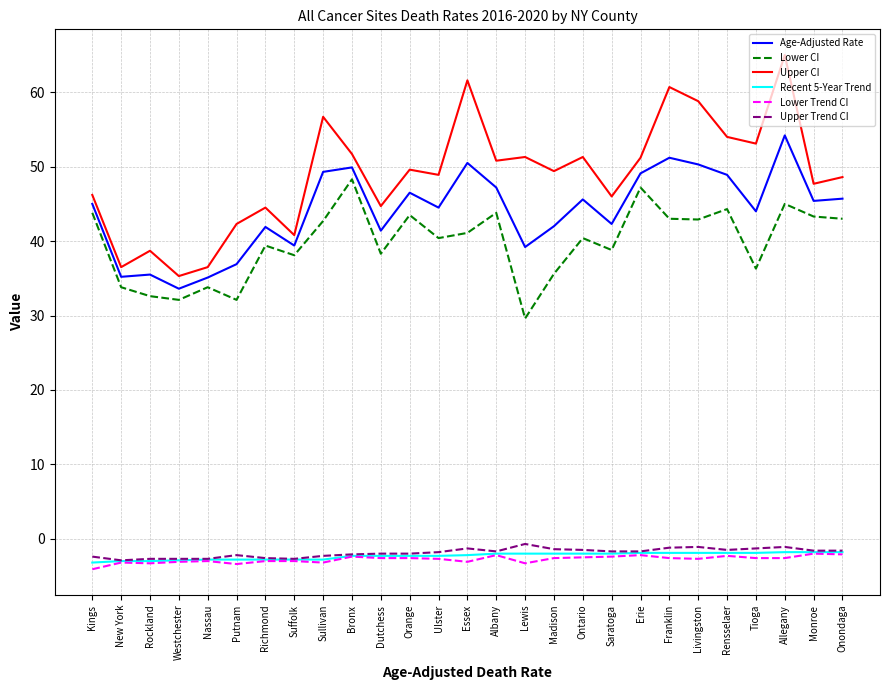

True or false: Upper CI and Lower CI intersect in this chart.

False